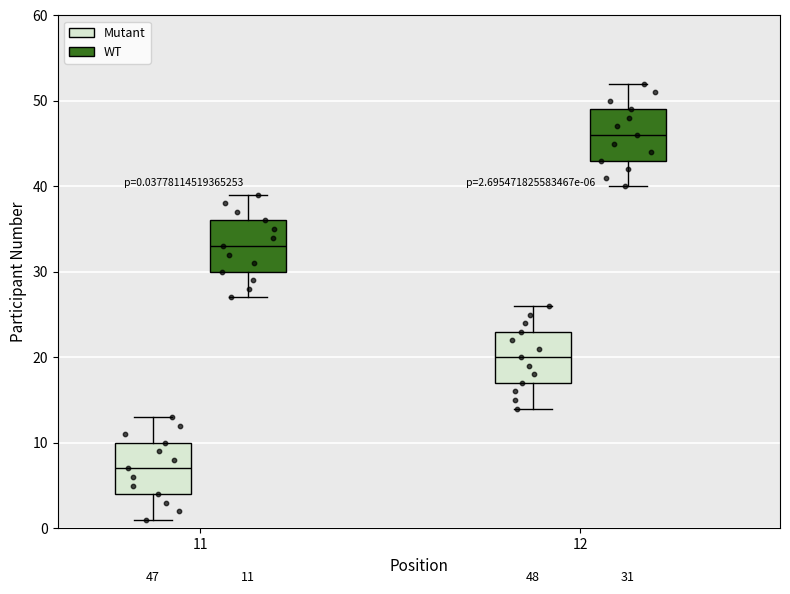

Which box has the highest median line?

12 (WT)